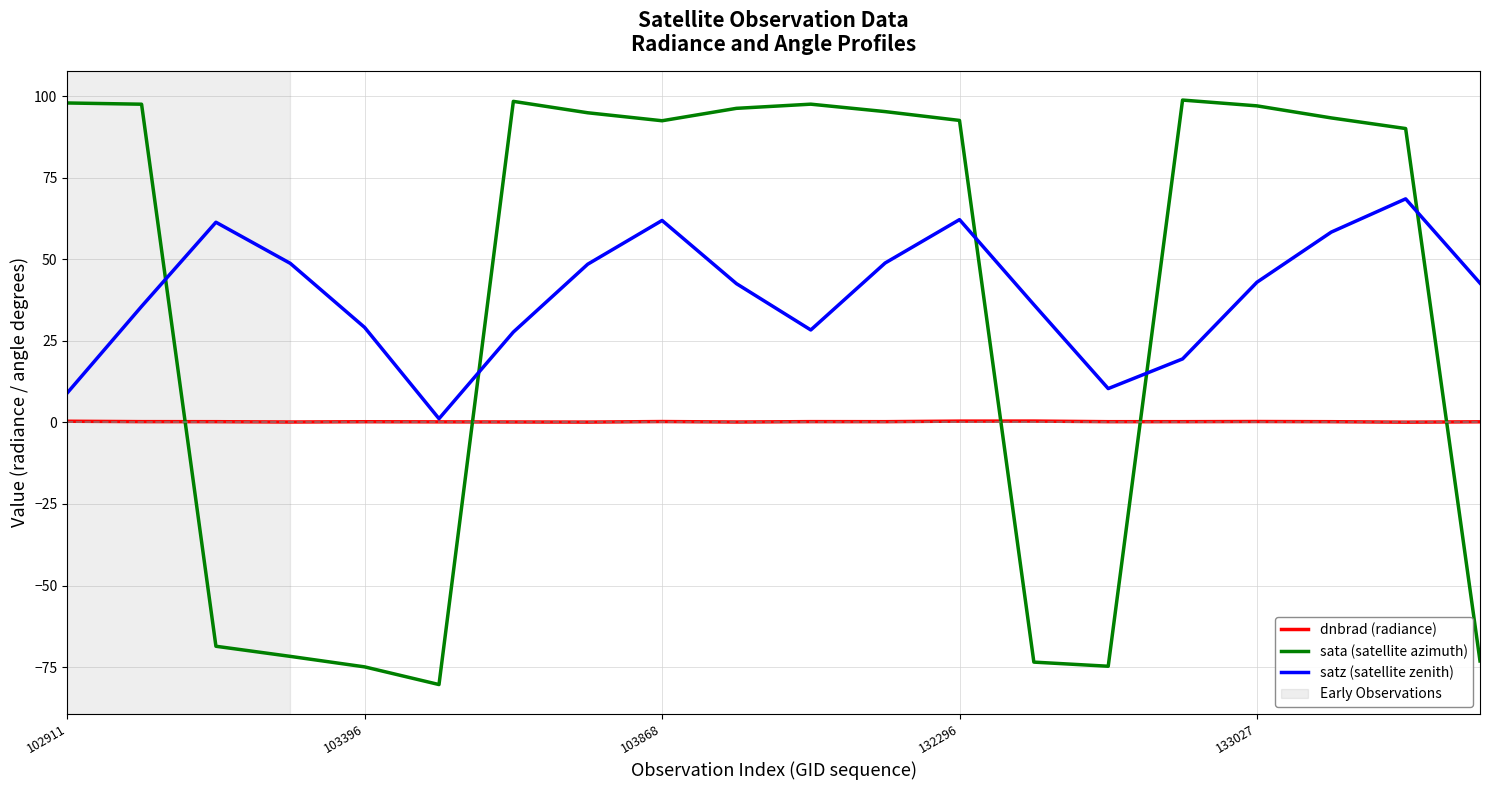

What is the maximum value shown in the chart?

98.8